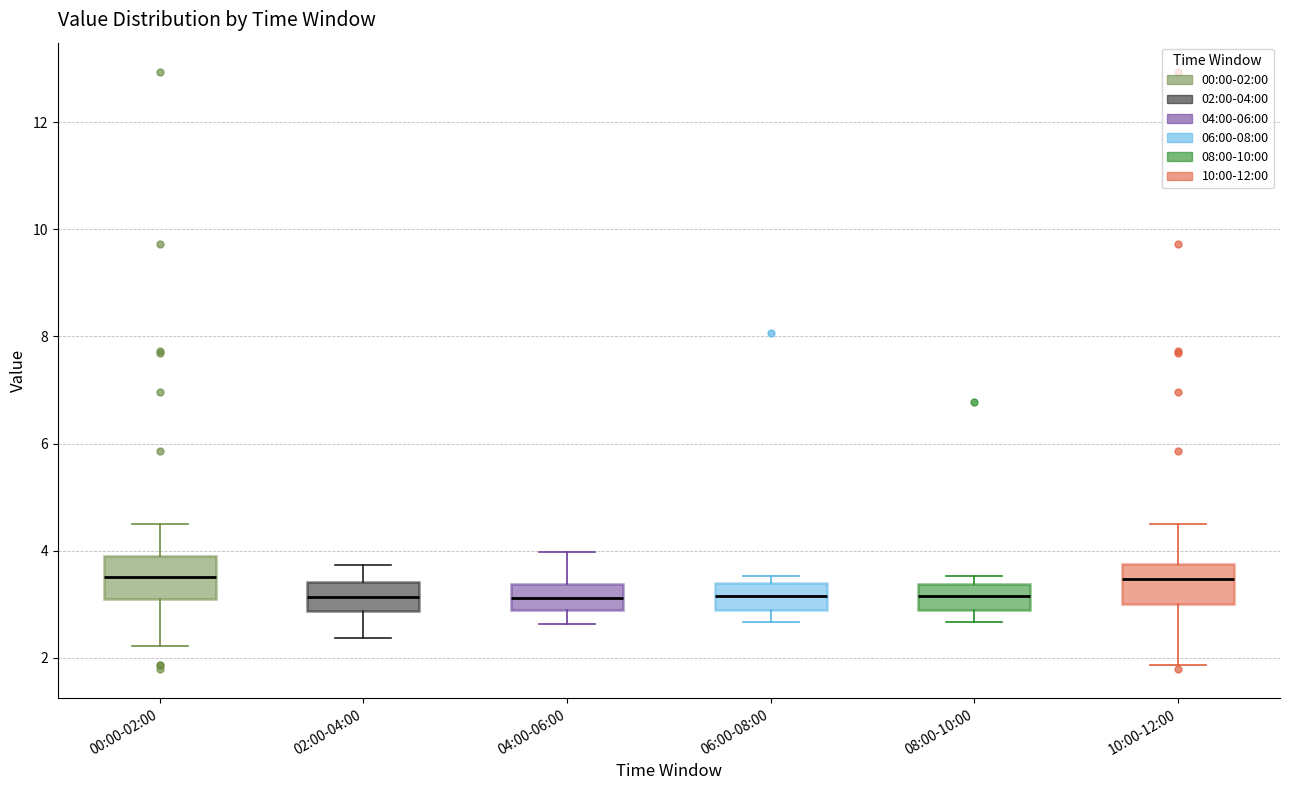

Where does the lower whisker of the box for 04:00-06:00 end on the y-axis? The values are not printed on the chart, so give them approximately, as read against the axis.

2.6